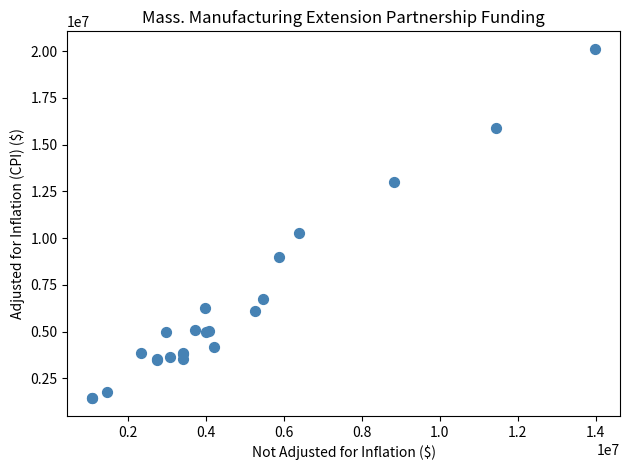

What Y value in the scatter plot is closest to 10775361?

10281007